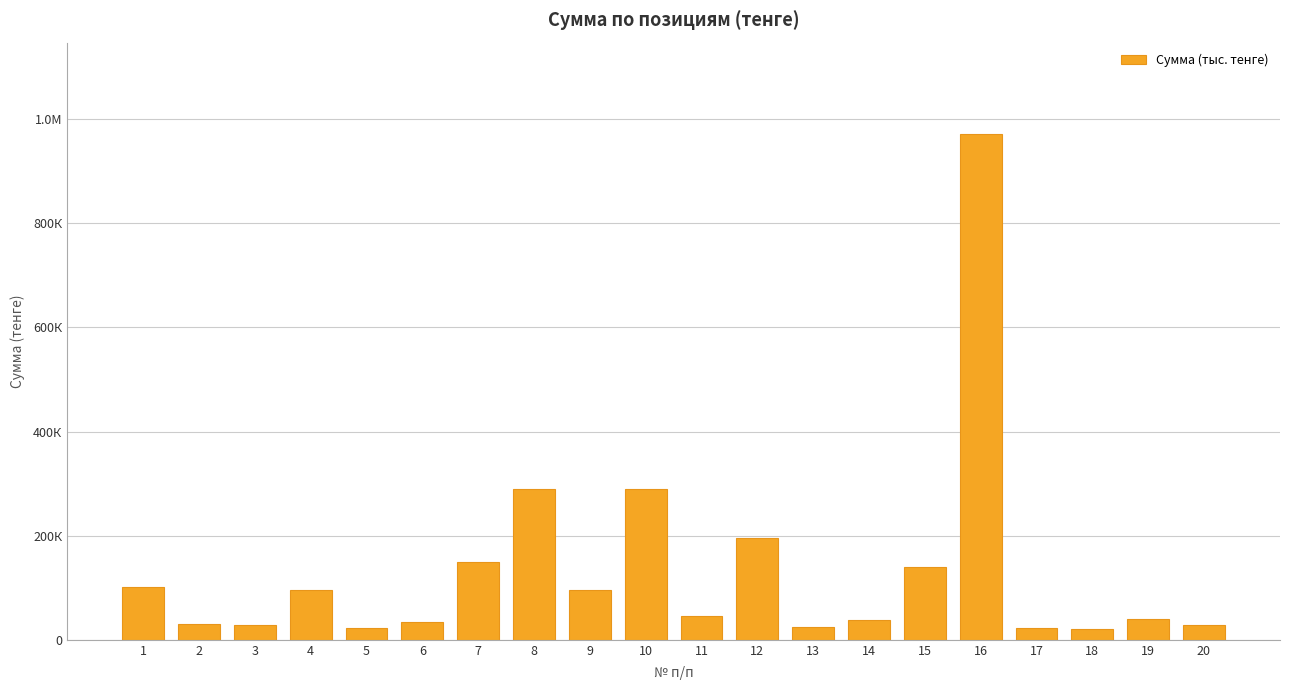

What is the value of the 9th bar from the left?

96000